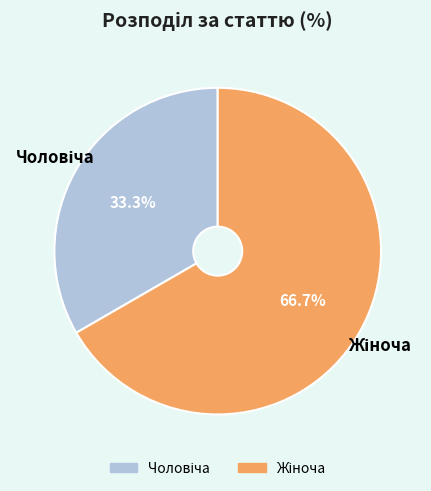

Count the number of slices in the pie.

2